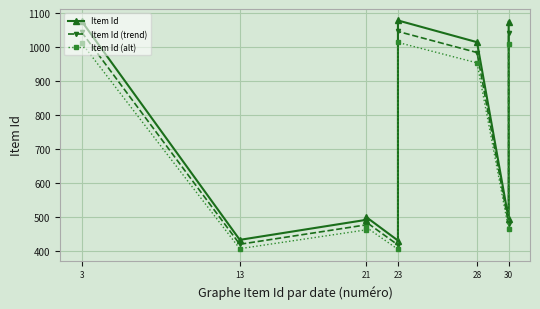

True or false: Item Id has more than 1 points higher than both neighbors.

True